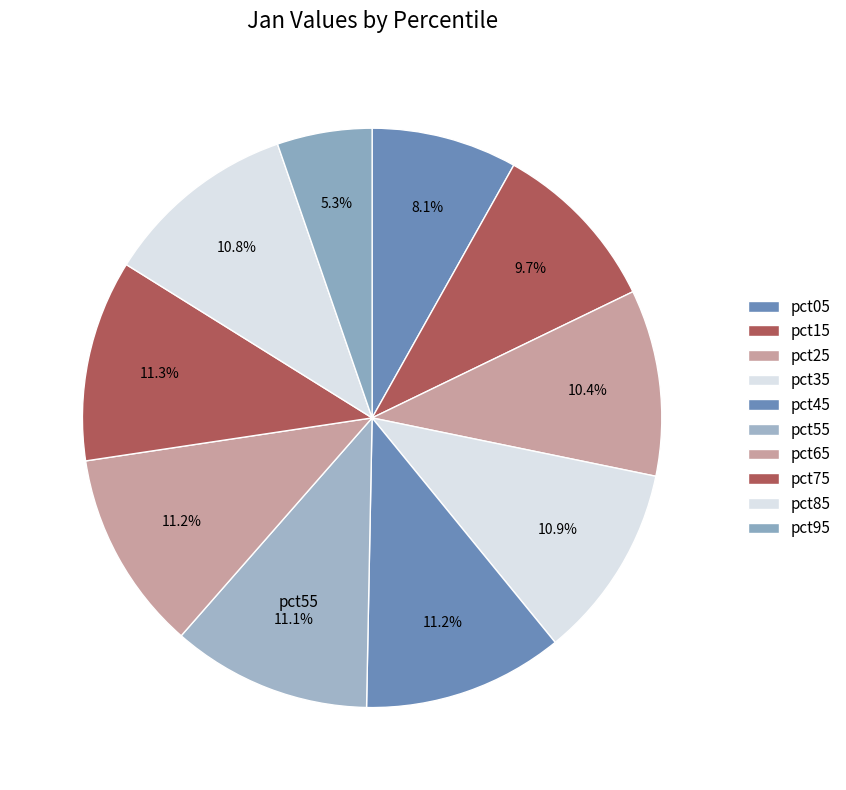

How many segments does this pie chart have?

10